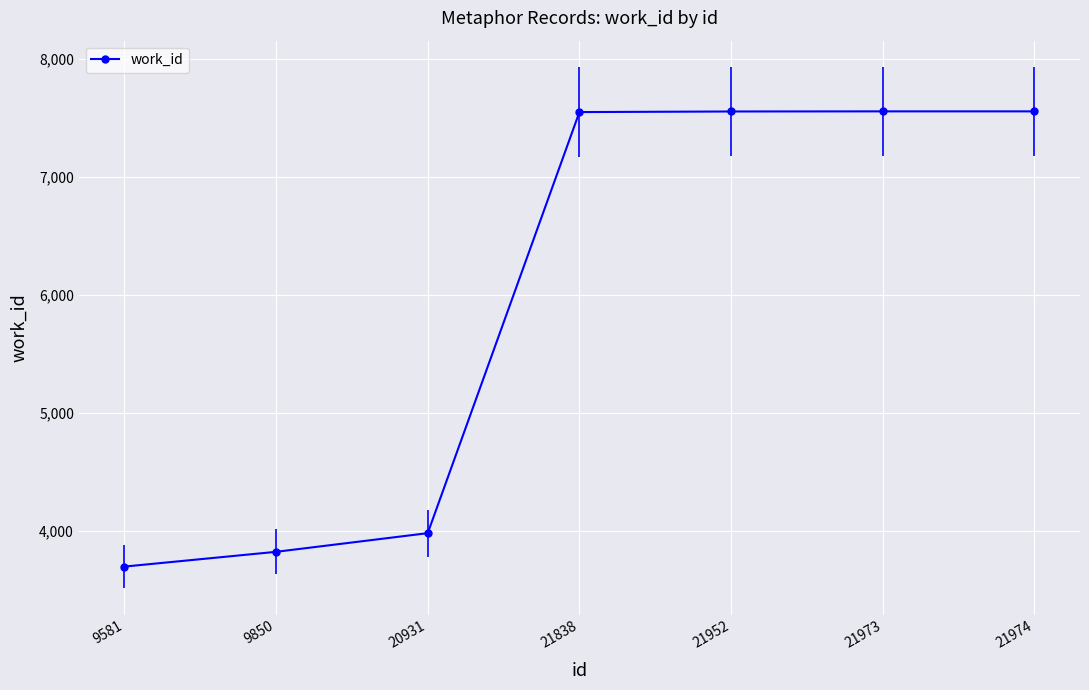

Is this an area chart (filled region under the line)?

No